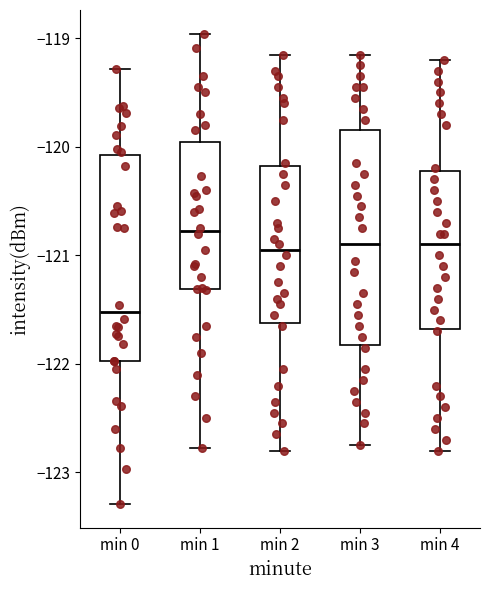

Reading left to right, read every box against the y-axis: the position of its median line, the range the box covers, and the ends of its whiskers. The values are not printed on the chart, so give them approximately, as read against the axis.

min 0: median -121.5, box -122.0 to -120.1, whiskers -123.3 to -119.3
min 1: median -120.8, box -121.3 to -120.0, whiskers -122.8 to -119.0
min 2: median -120.9, box -121.6 to -120.2, whiskers -122.8 to -119.1
min 3: median -120.9, box -121.8 to -119.8, whiskers -122.7 to -119.1
min 4: median -120.9, box -121.7 to -120.2, whiskers -122.8 to -119.2